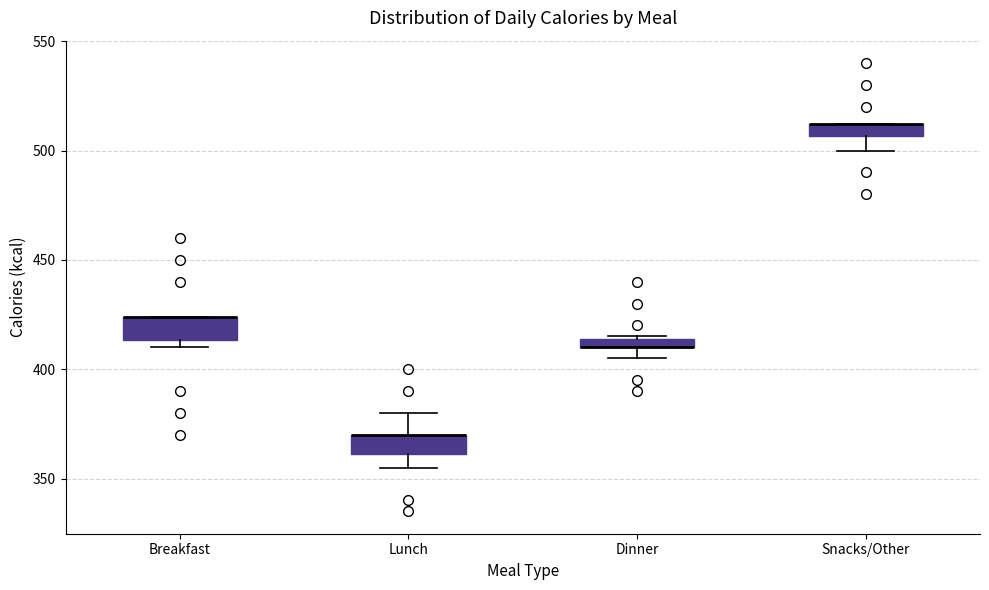

Where is the lower edge of the box for Dinner on the y-axis? The values are not printed on the chart, so give them approximately, as read against the axis.

410